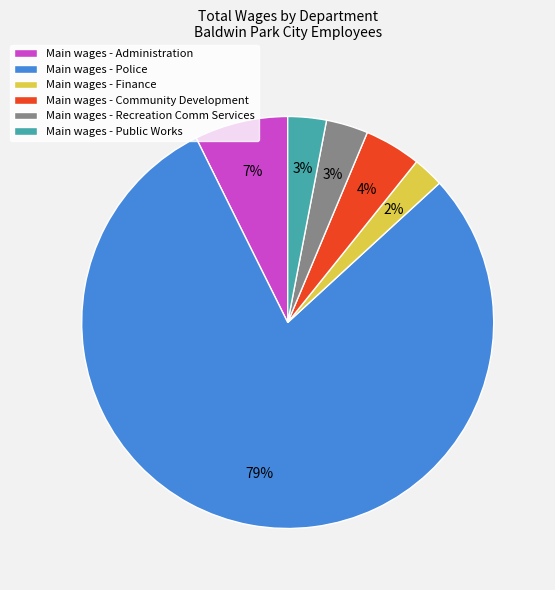

Is the sum of Main wages - Recreation Comm Services and Main wages - Community Development greater than half?

No